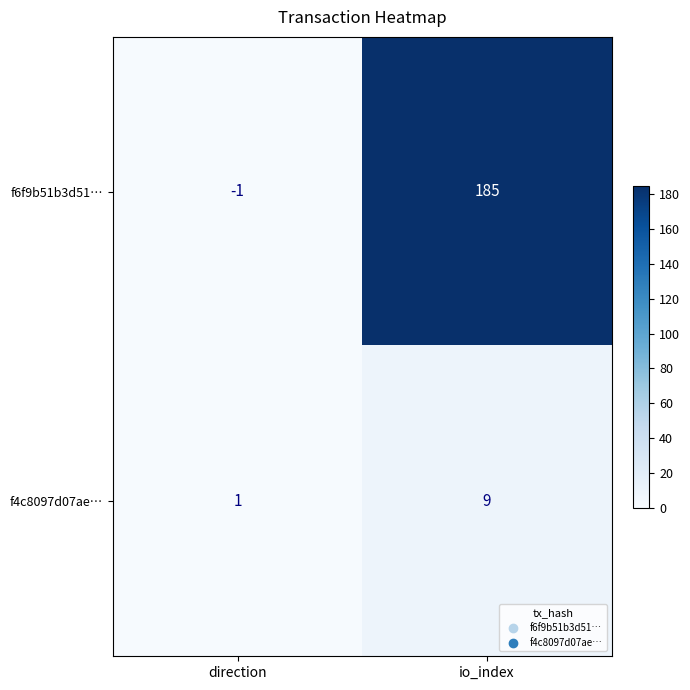

List the series in order of their peak value, highest first.

f6f9b51b3d51…, f4c8097d07ae…